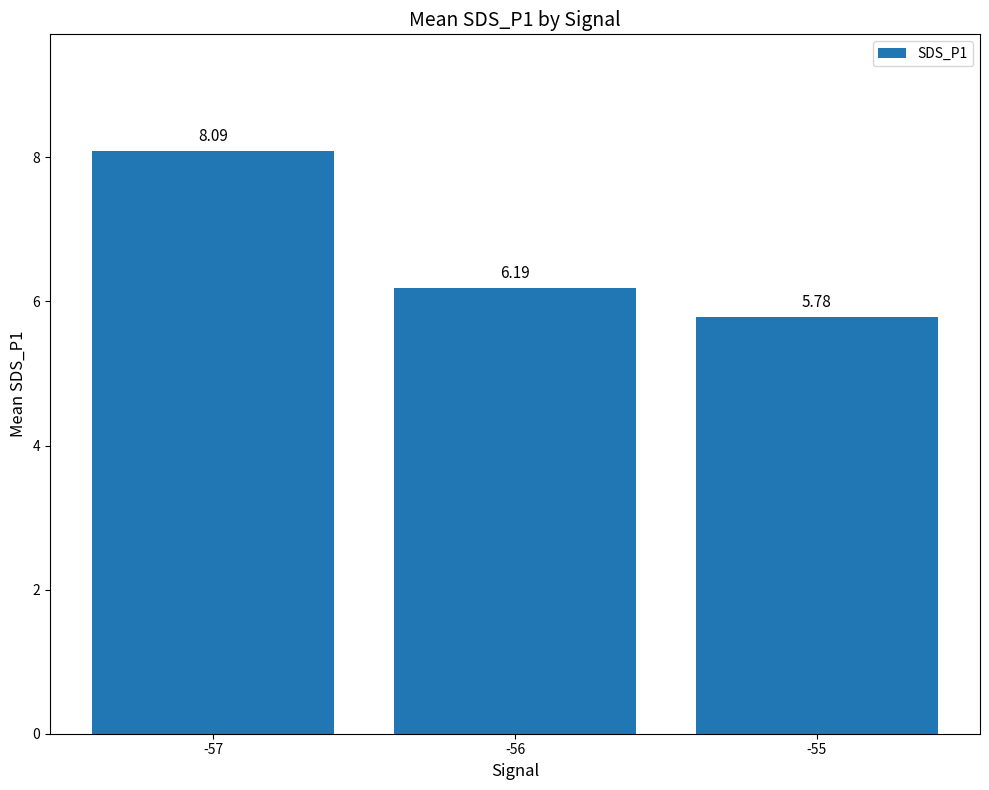

Approximately how many times larger is the value at -56 compared to -55?

1.1